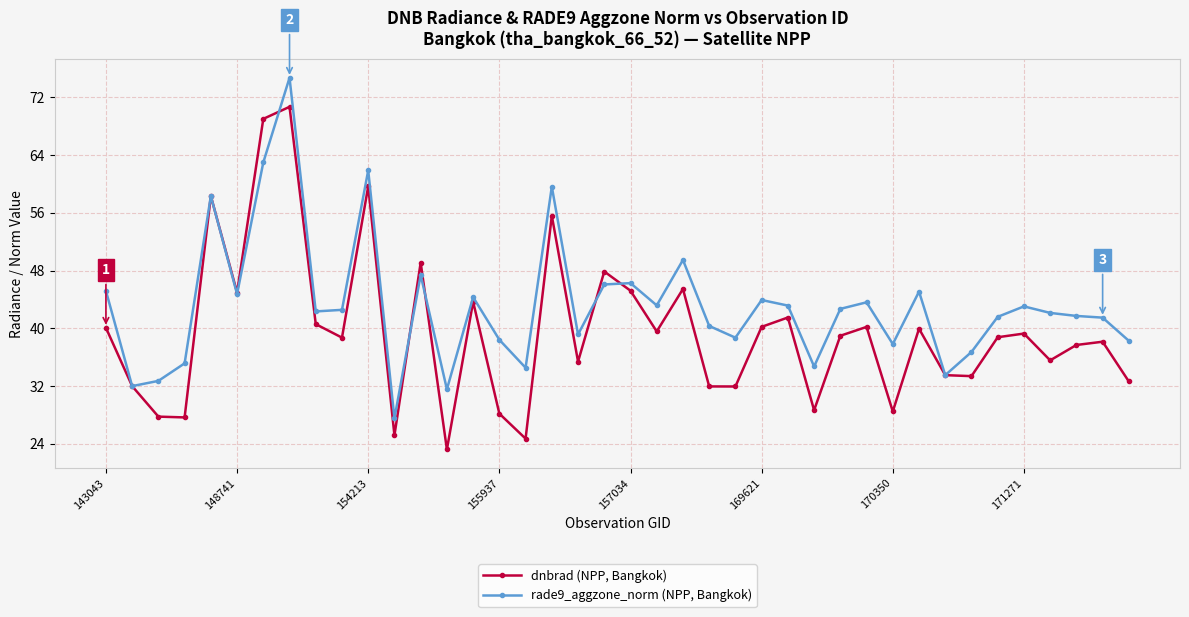

Rank the series by their maximum value, from lowest to highest.

dnbrad (NPP, Bangkok), rade9_aggzone_norm (NPP, Bangkok)